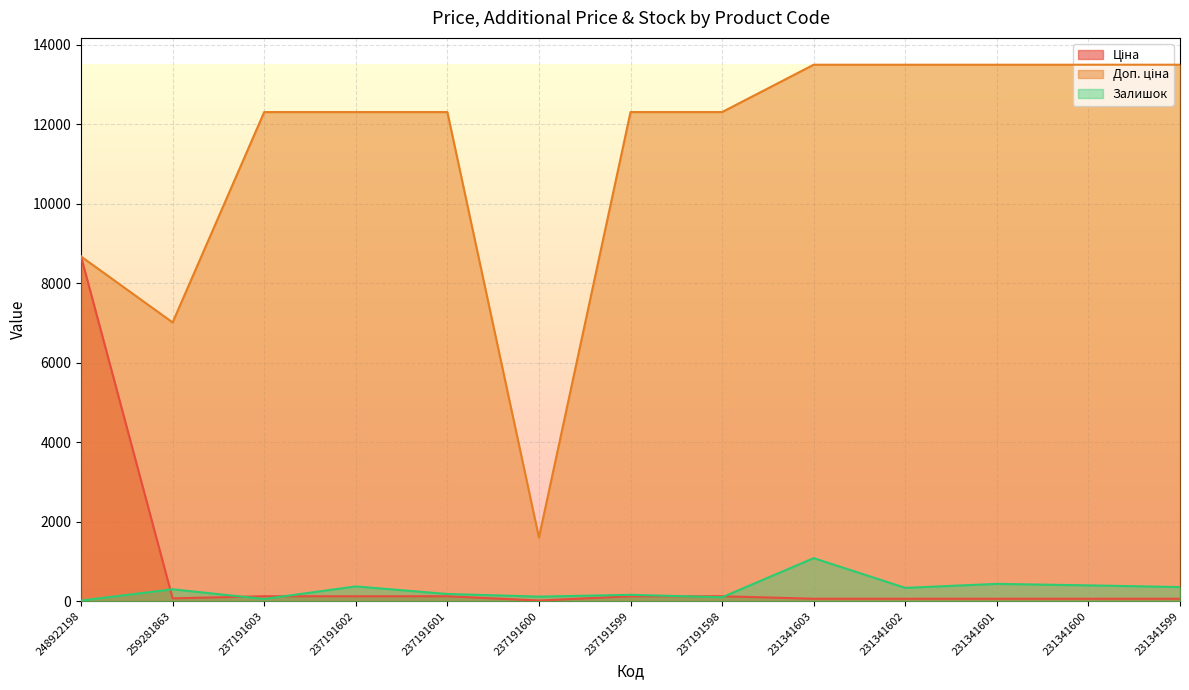

What is the label of the 9th point from the left?

231341603